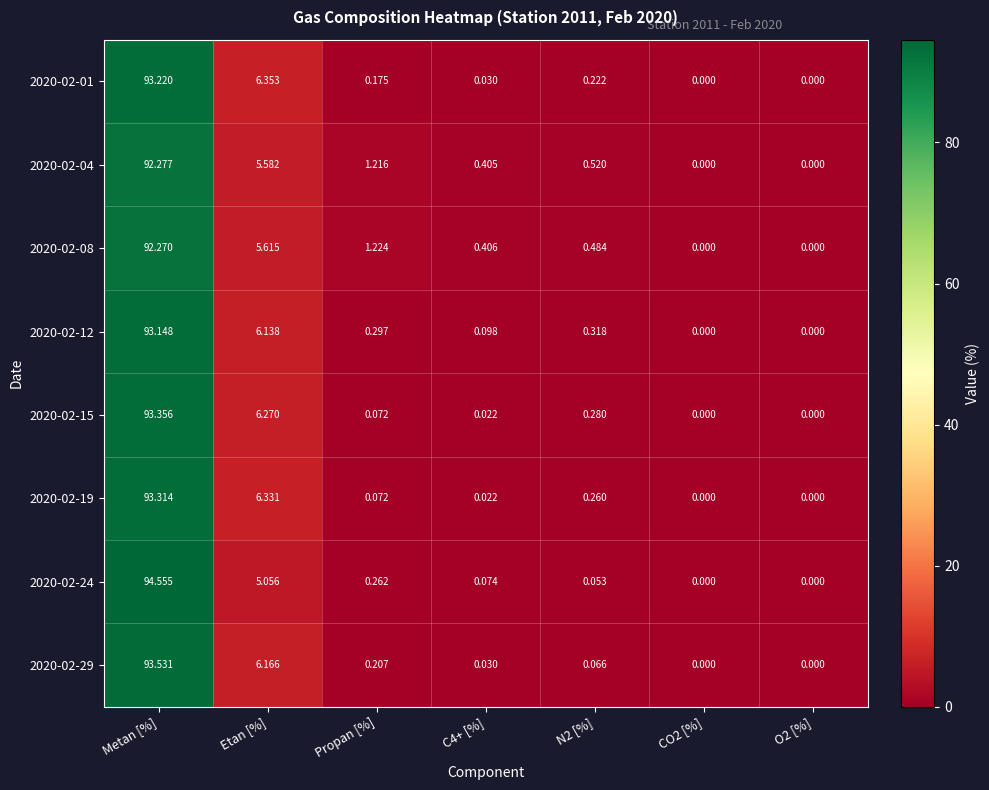

At which label is 2020-02-29 closest to 46?

Etan [%]